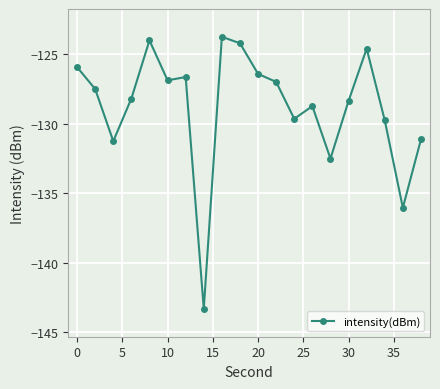

What is the sum of all values?

-2575.8